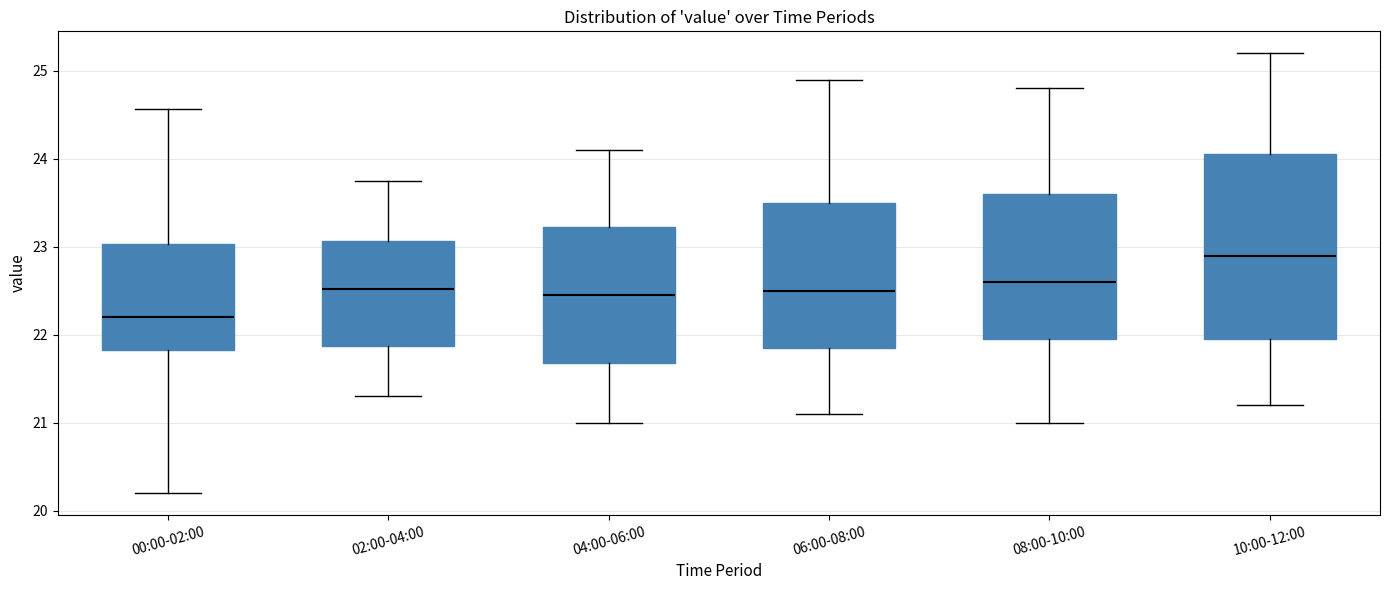

Reading left to right, read every box against the y-axis: the position of its median line, the range the box covers, and the ends of its whiskers. The values are not printed on the chart, so give them approximately, as read against the axis.

00:00-02:00: median 22.2, box 21.8 to 23.0, whiskers 20.2 to 24.6
02:00-04:00: median 22.5, box 21.9 to 23.1, whiskers 21.3 to 23.8
04:00-06:00: median 22.5, box 21.7 to 23.2, whiskers 21.0 to 24.1
06:00-08:00: median 22.5, box 21.9 to 23.5, whiskers 21.1 to 24.9
08:00-10:00: median 22.6, box 22.0 to 23.6, whiskers 21.0 to 24.8
10:00-12:00: median 22.9, box 22.0 to 24.1, whiskers 21.2 to 25.2